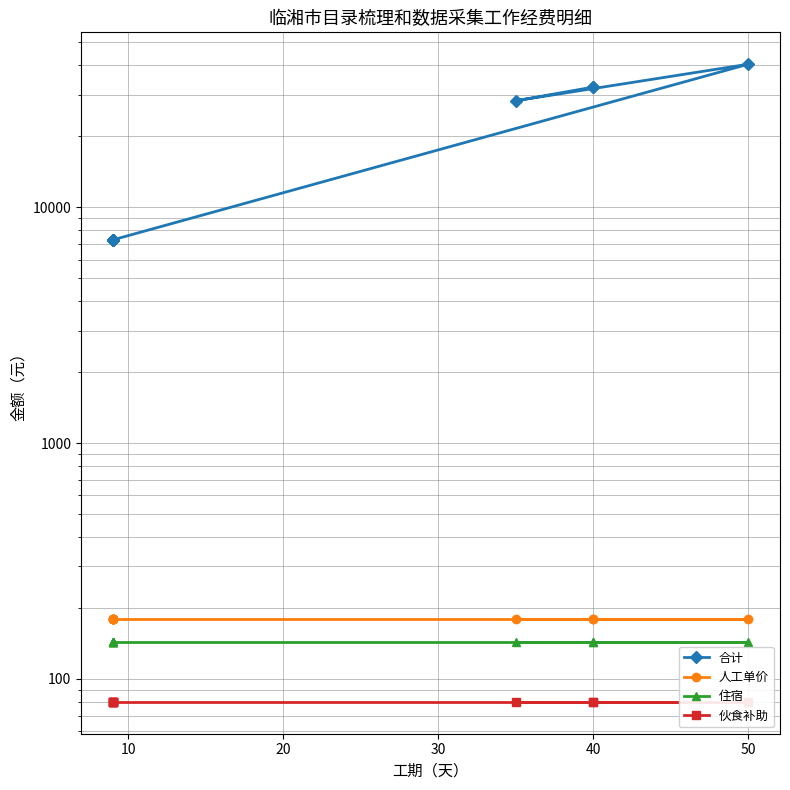

What is the sum of all 住宿 values?

1440